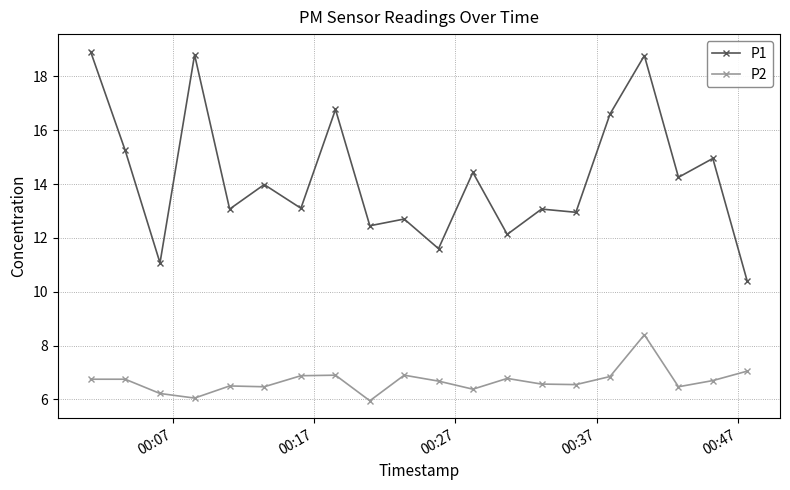

List the series in order of their peak value, lowest first.

P2, P1